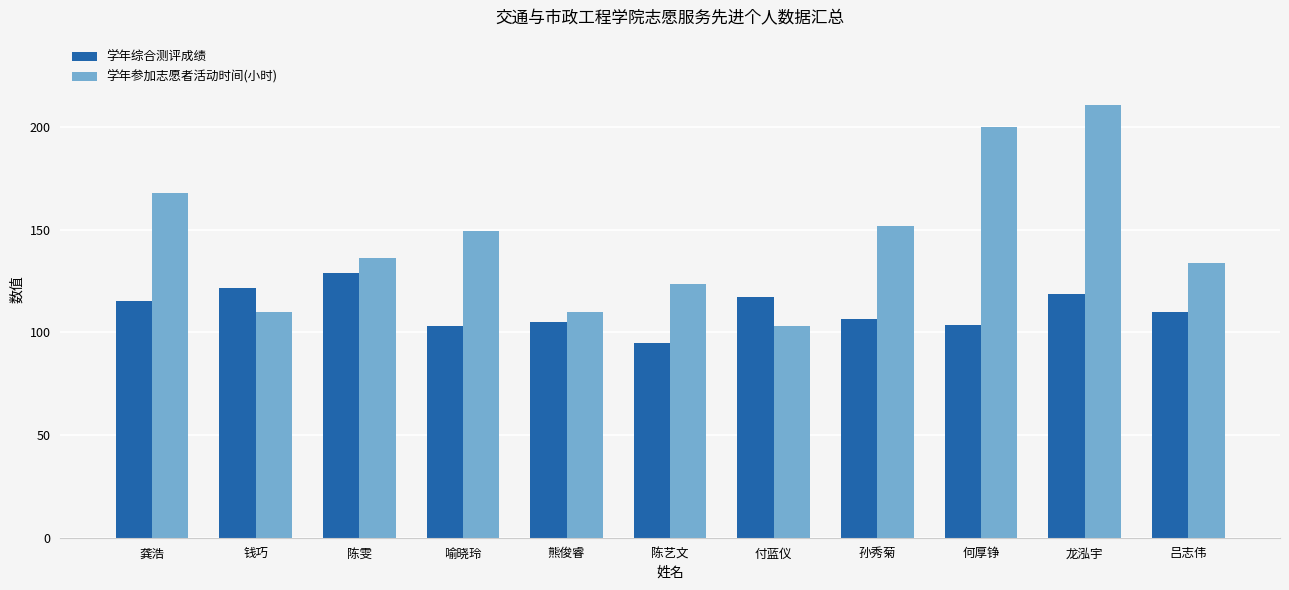

What is the sum of all 学年综合测评成绩 values?

1225.0